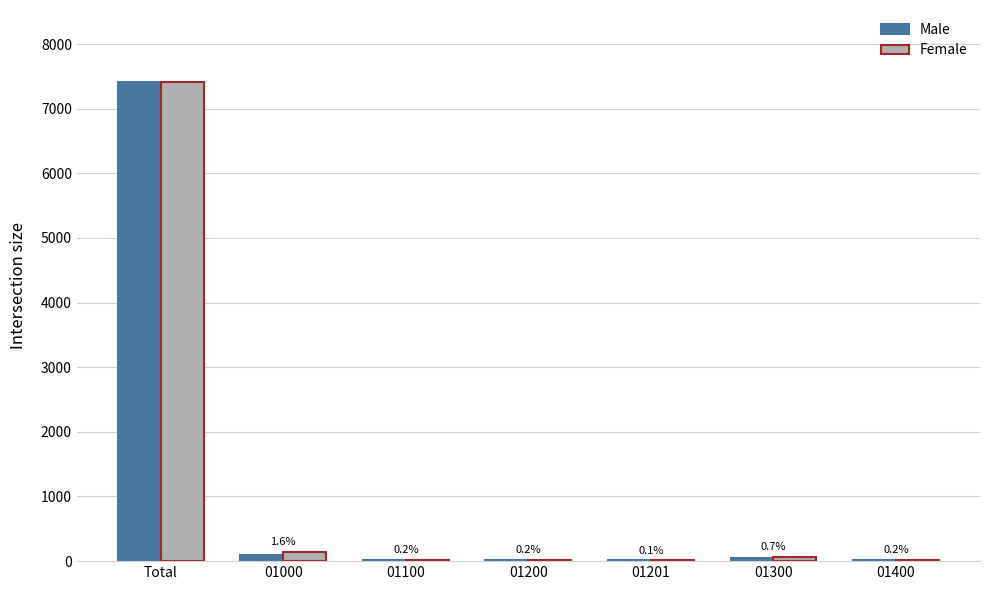

At which category does the chart reach its peak across all series?

Total